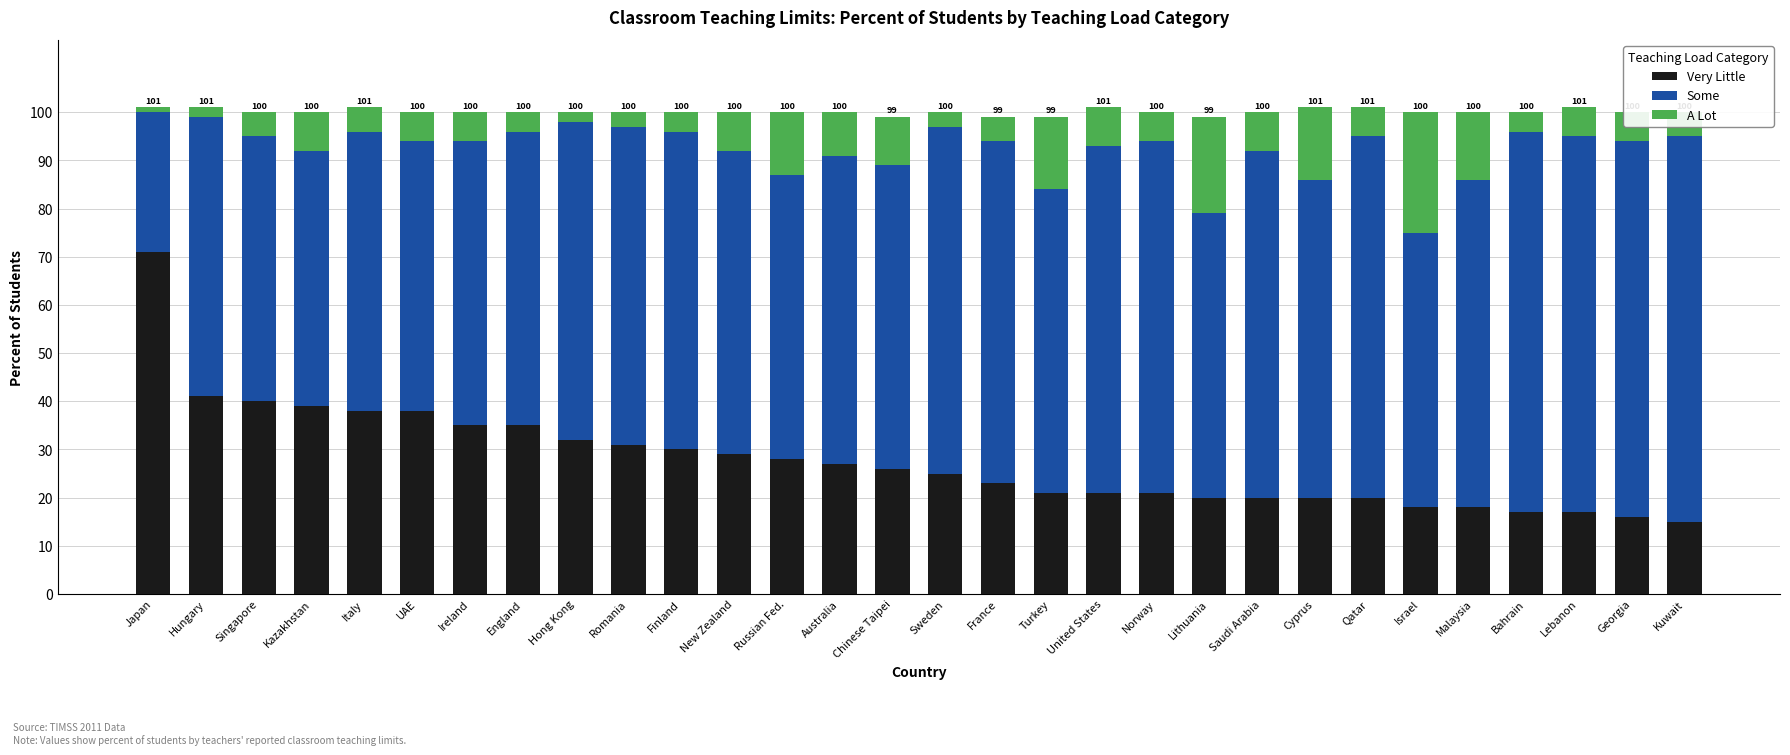

What is the sum of all Very Little values?

832